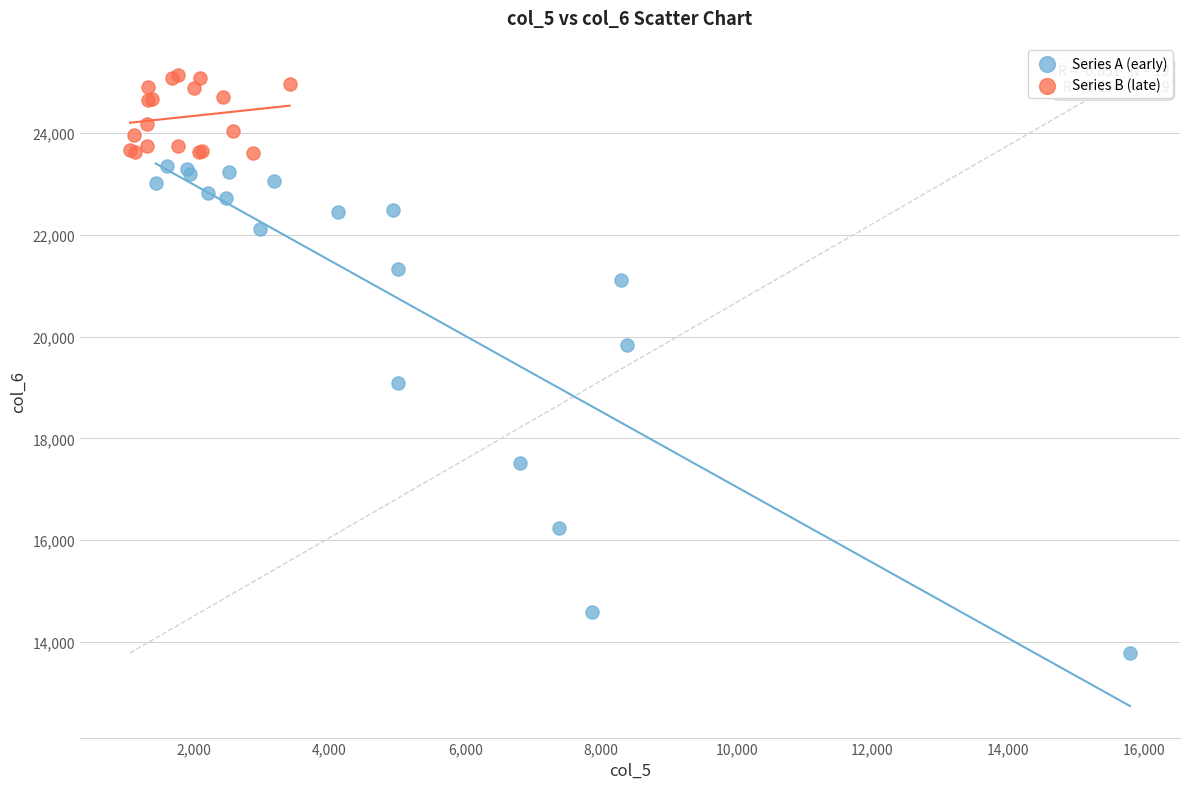

Which series reaches the minimum Y coordinate?

Series A (early)